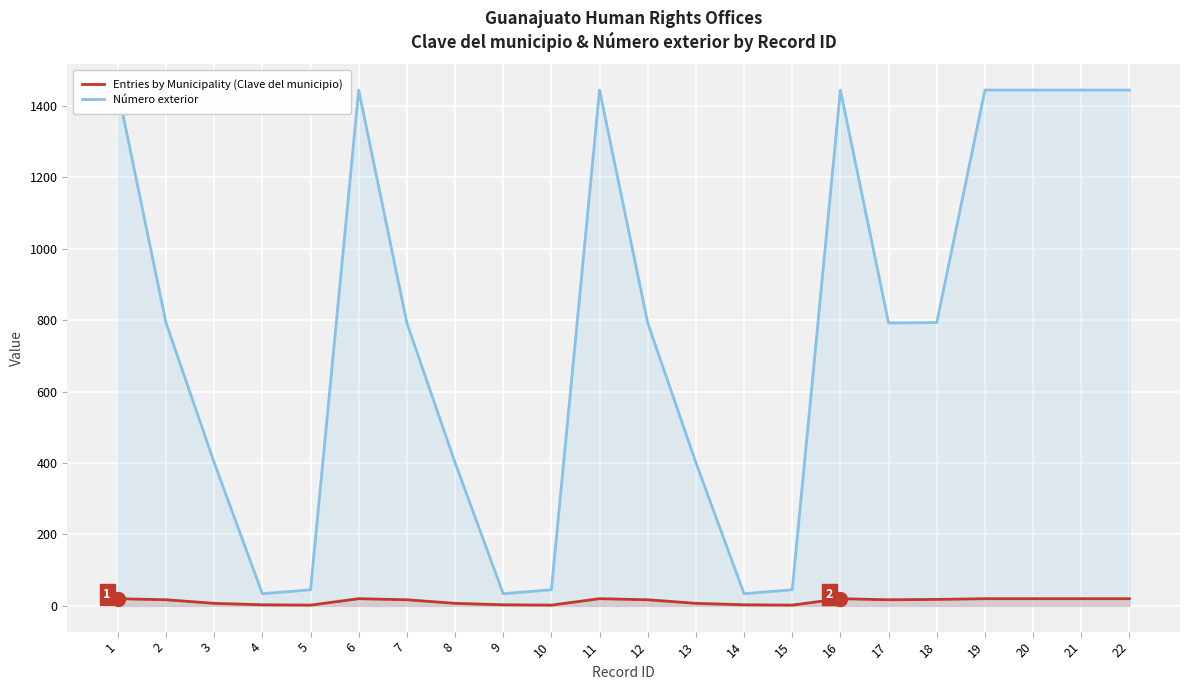

Is the value of Número exterior at 10 greater than the value of Entries by Municipality (Clave del municipio) at 8?

Yes